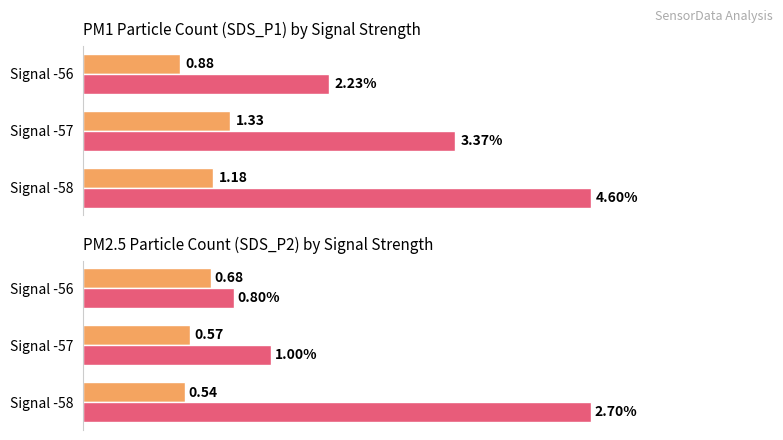

What is the sum of all Average SDS_P2 values?

1.8